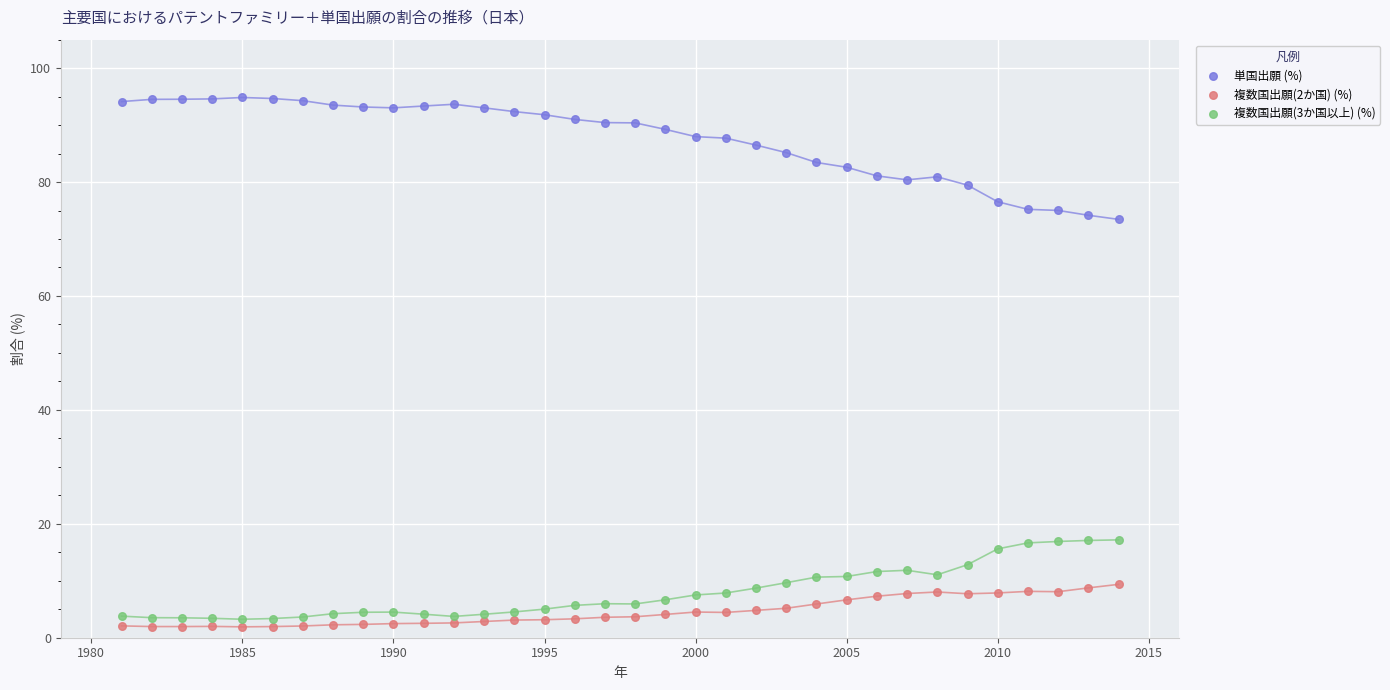

Which series reaches the maximum Y coordinate?

単国出願 (%)